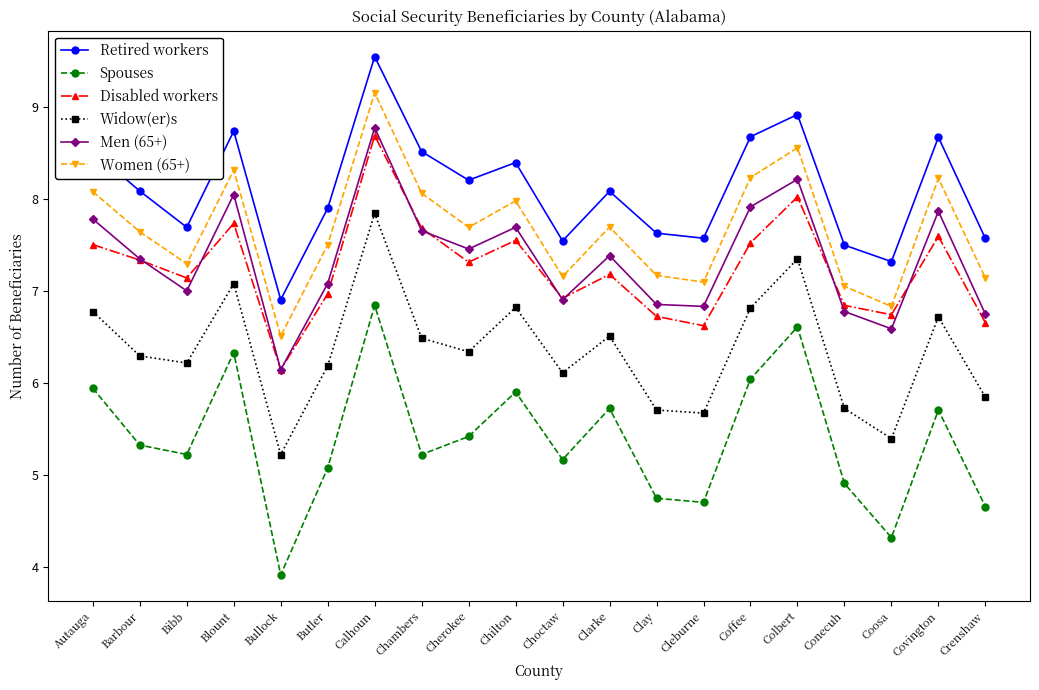

At how many categories does at least one series exceed 4?

20